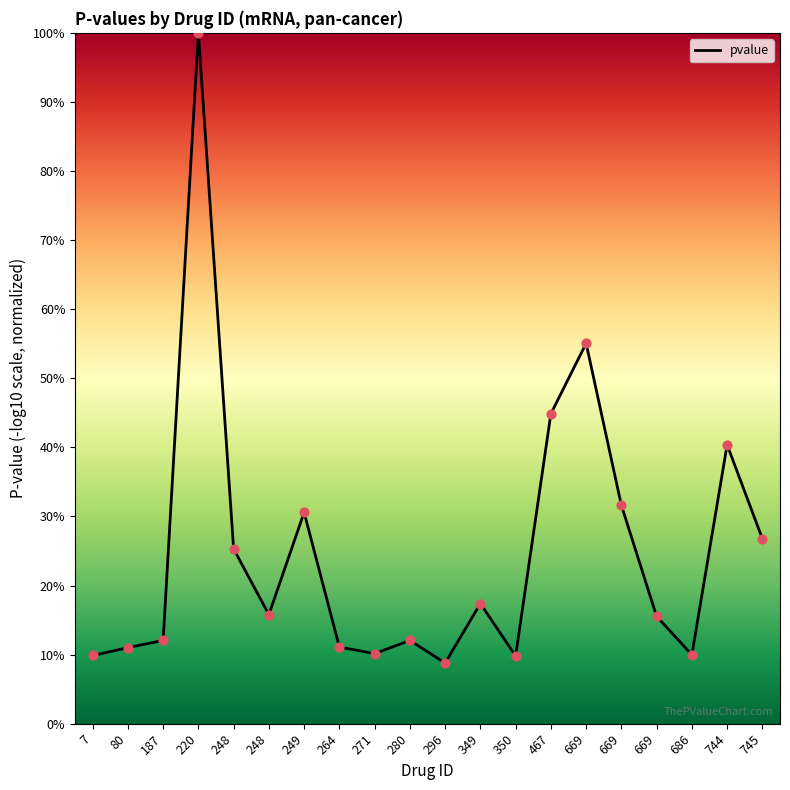

Does the chart have visible grid lines?

No